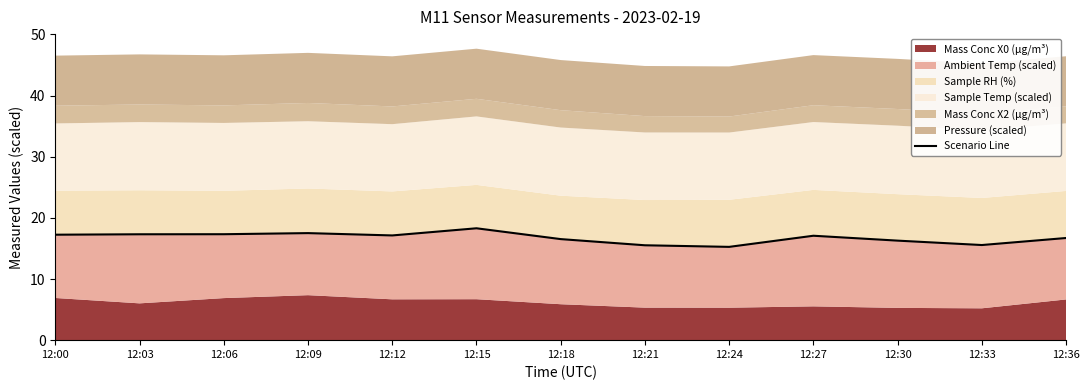

How many points are higher than both their immediate neighbors (excluding endpoints)?

3